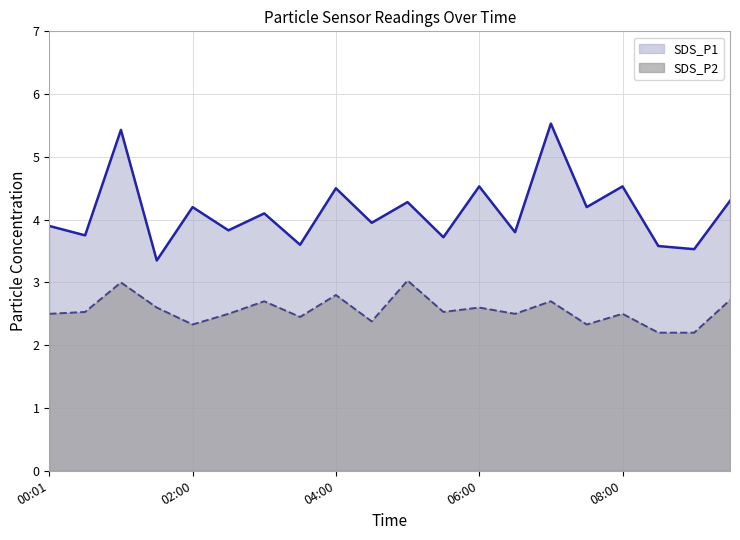

Which series changed the most between 00:01 and 09:00?

SDS_P1